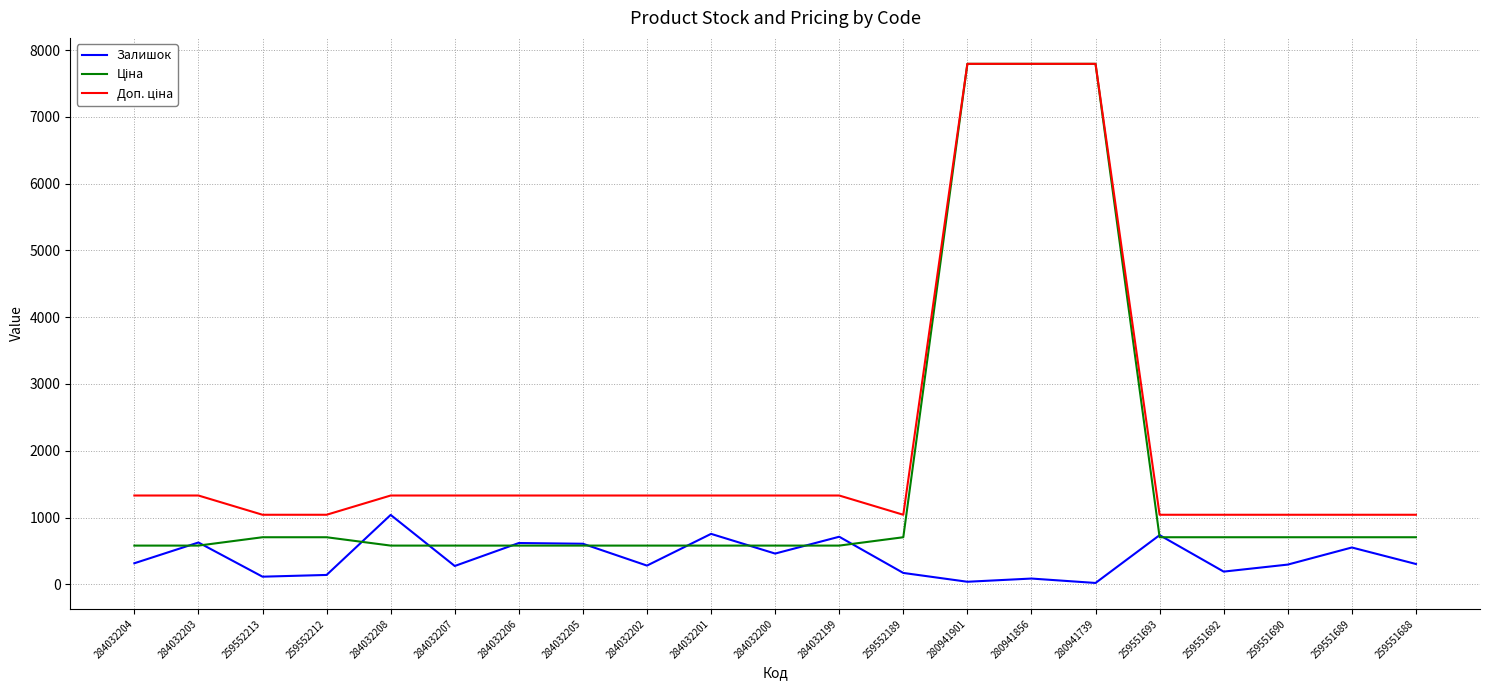

What is the spread (max minus min) of values at 284032202?

1049.3